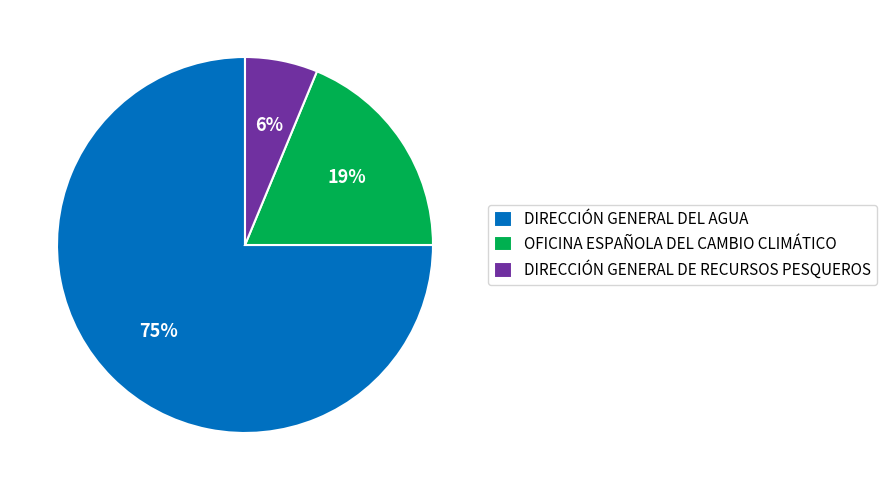

What is the majority slice?

DIRECCIÓN GENERAL DEL AGUA